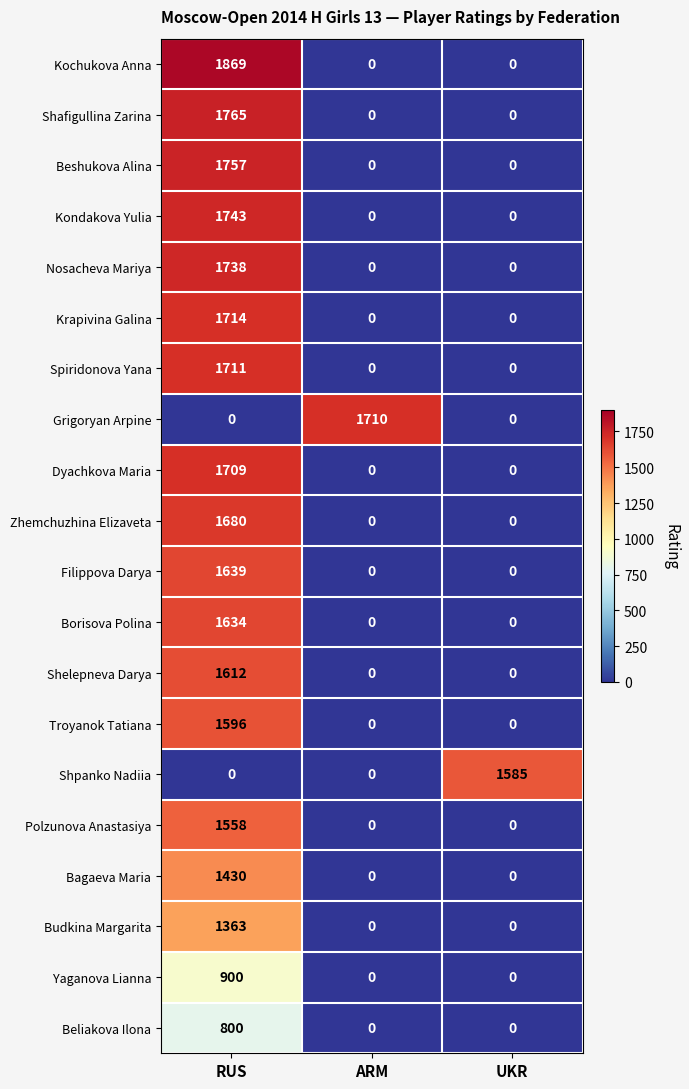

Which category has the highest value across all series?

RUS